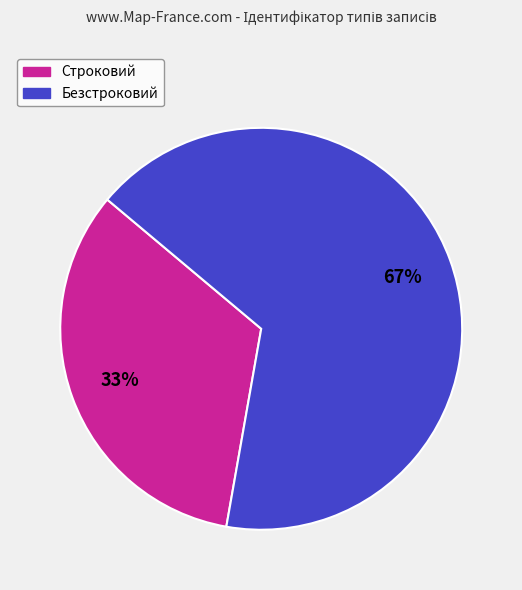

Which category has the smallest portion of the pie?

Строковий